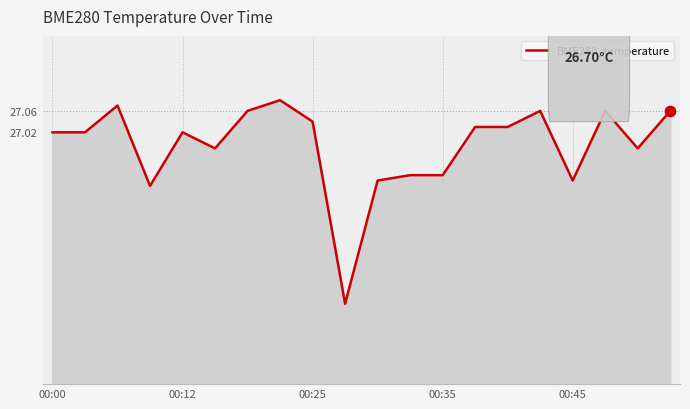

Does the chart have visible grid lines?

Yes